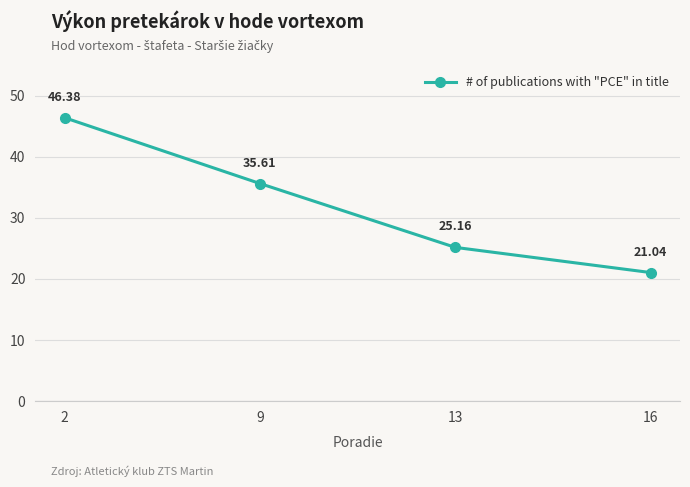

What is the value of the 1st point from the left?

46.4